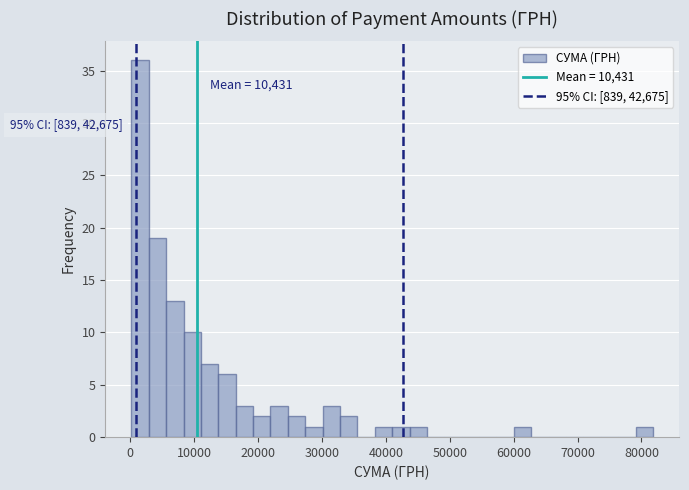

Read against the x-axis, roughly where is the centre of the tallest bar?

2000